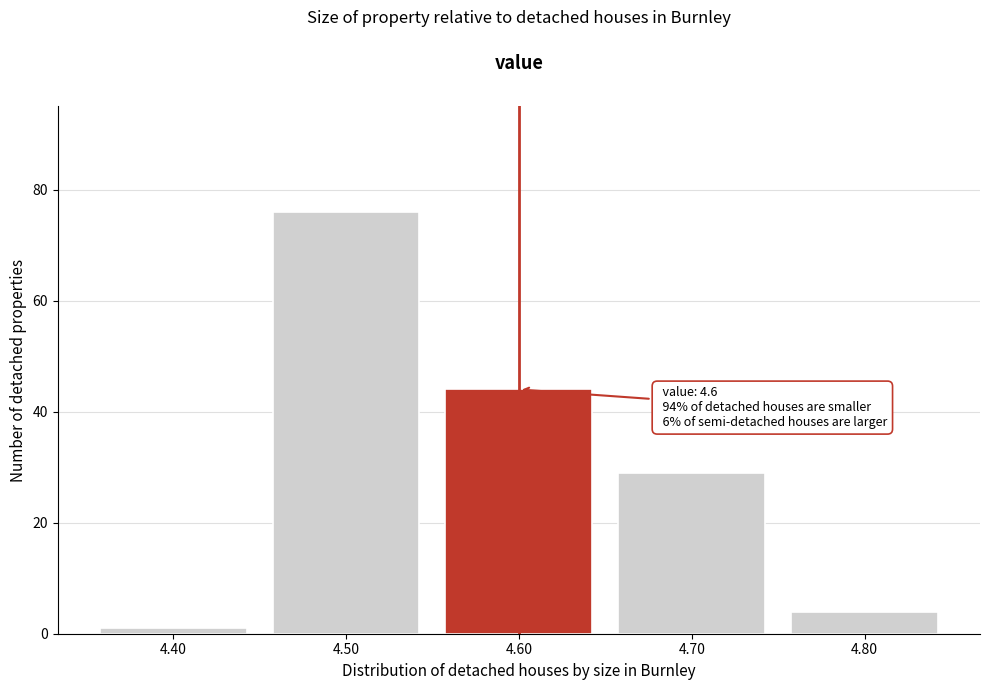

Over which range of the x-axis is the bar tallest?

4.45 to 4.55